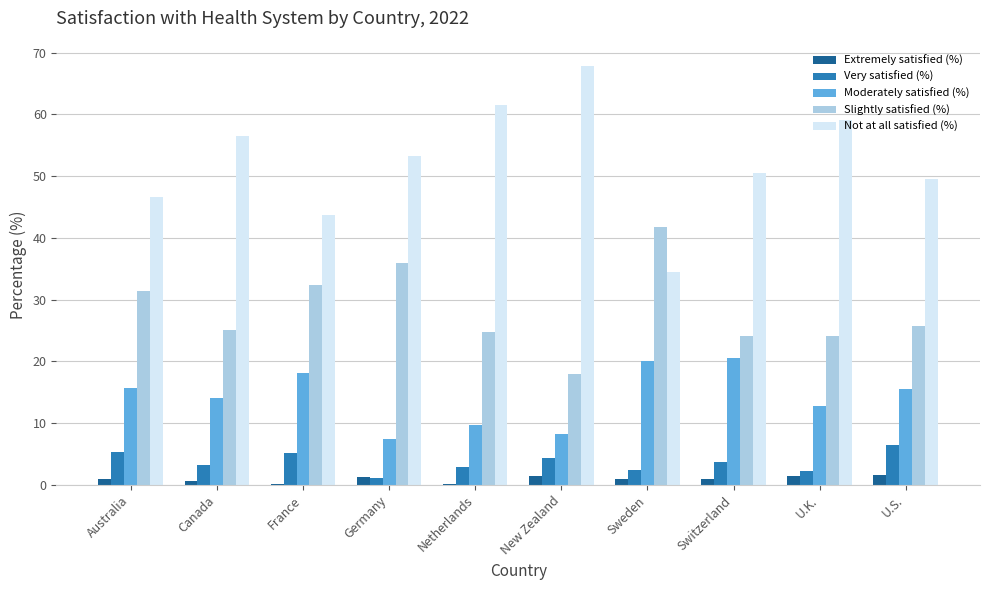

What is the sum of the Slightly satisfied (%) values at U.S. and New Zealand?

43.8